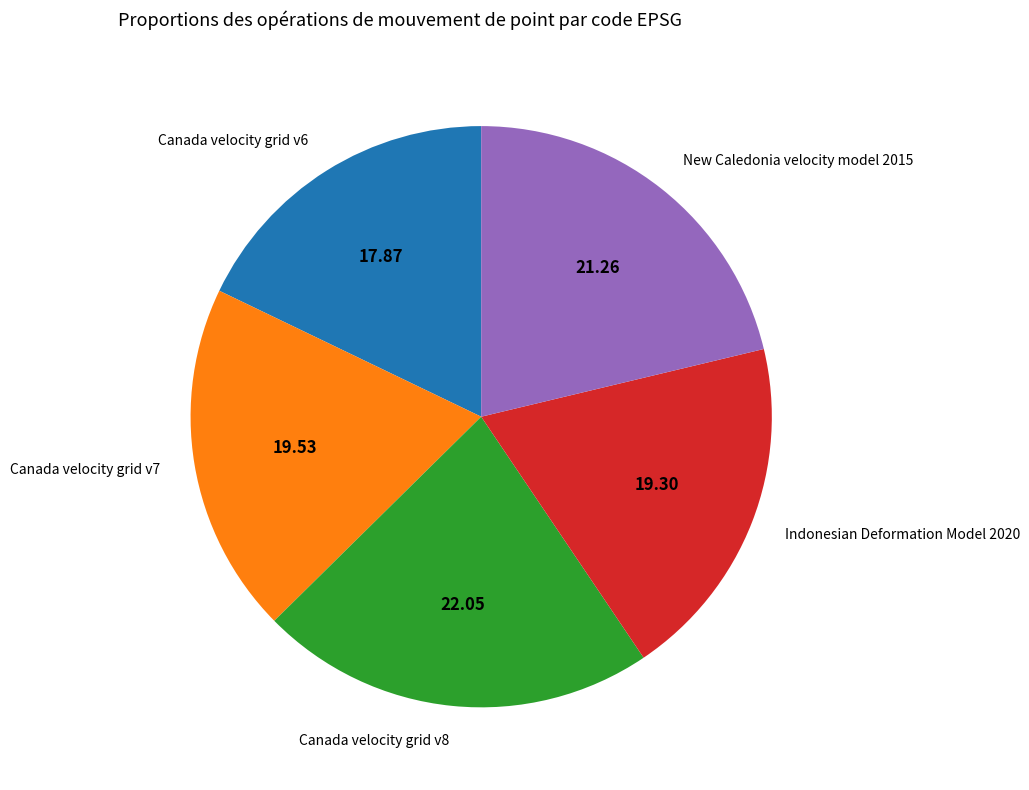

Which category has the biggest portion of the pie?

Canada velocity grid v8